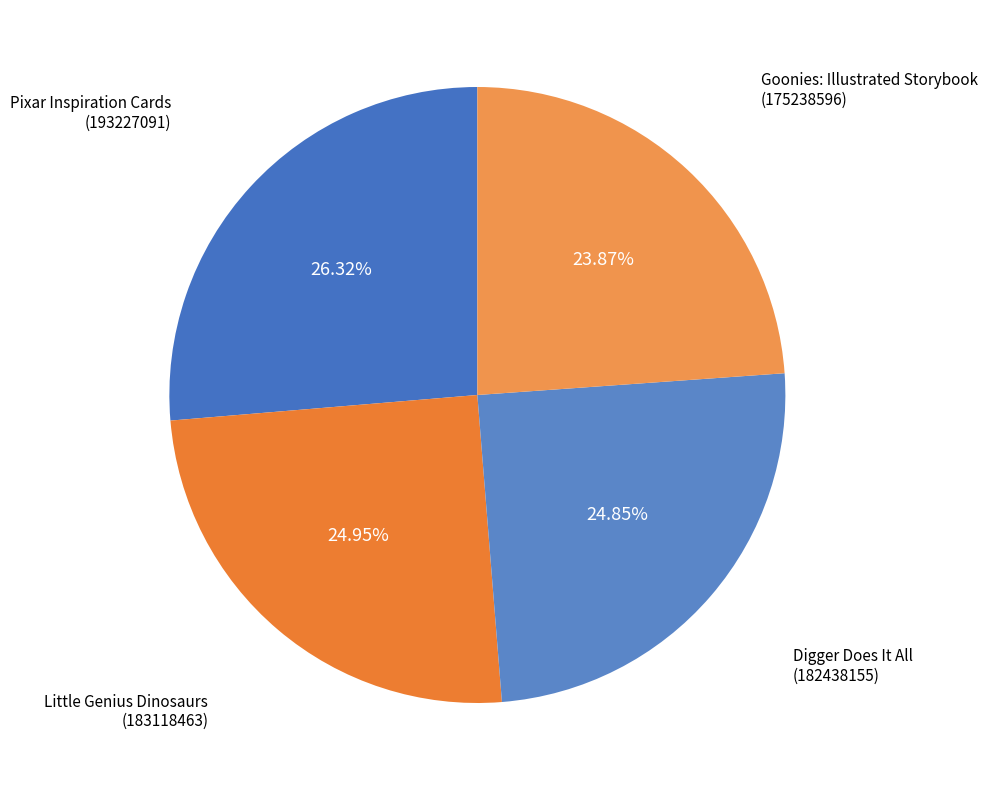

How many slices are in this pie chart?

4